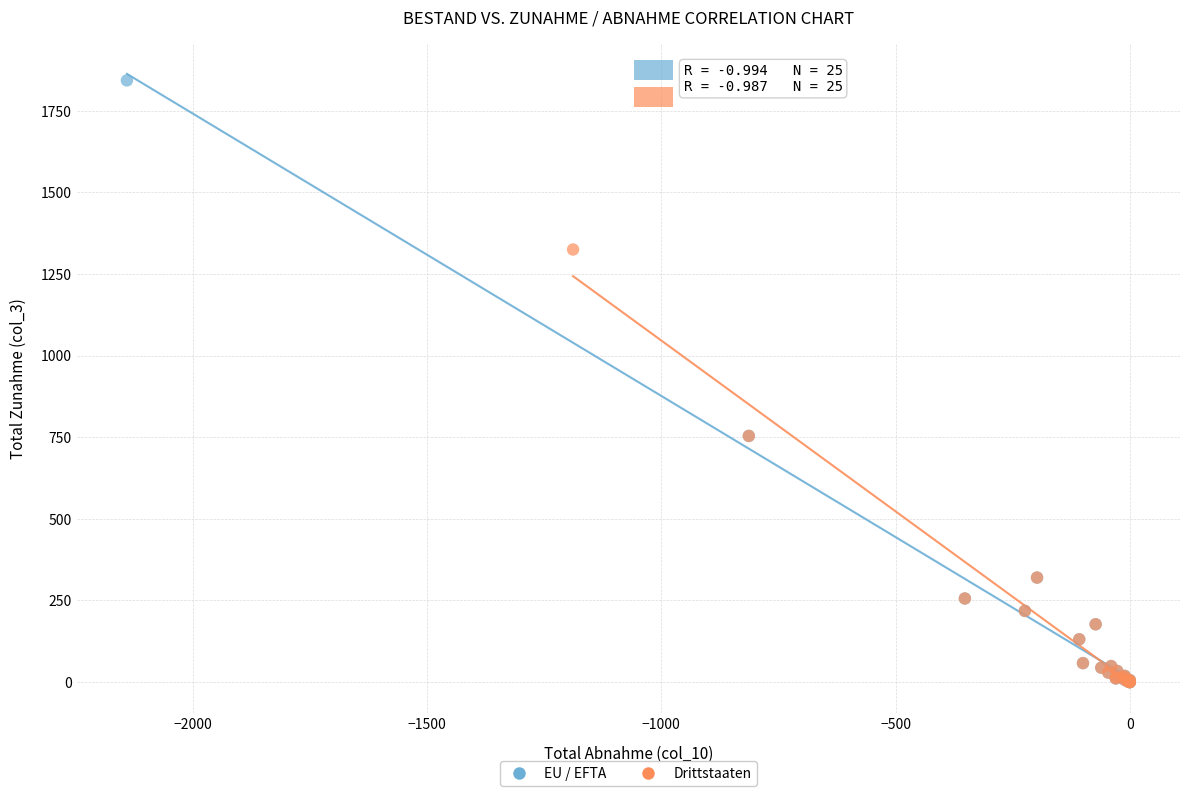

Which series has the widest spread of Y values?

EU / EFTA